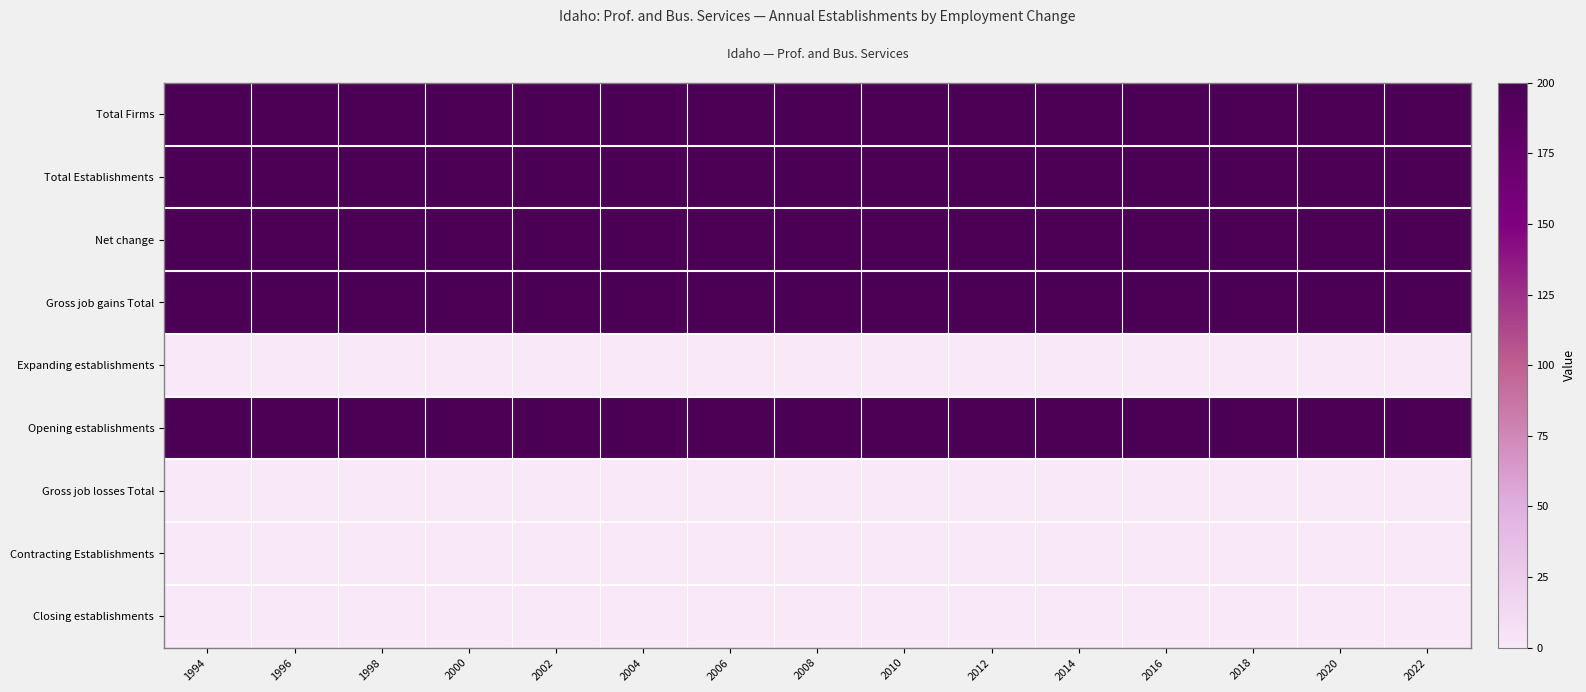

What is the difference between the highest and lowest values at 2002?

200